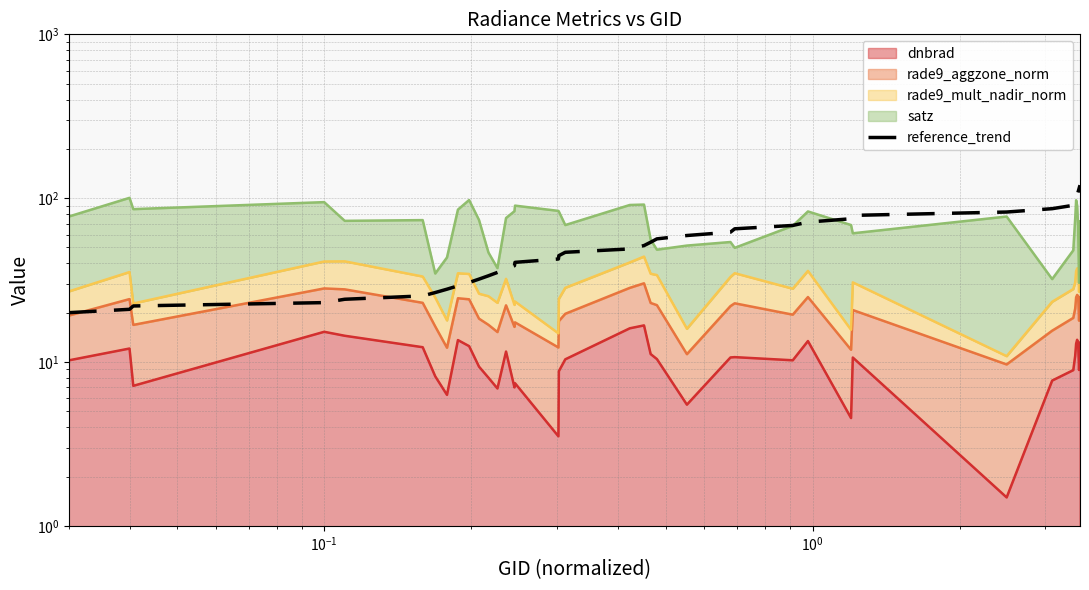

What is the sum of all values?

2191.2